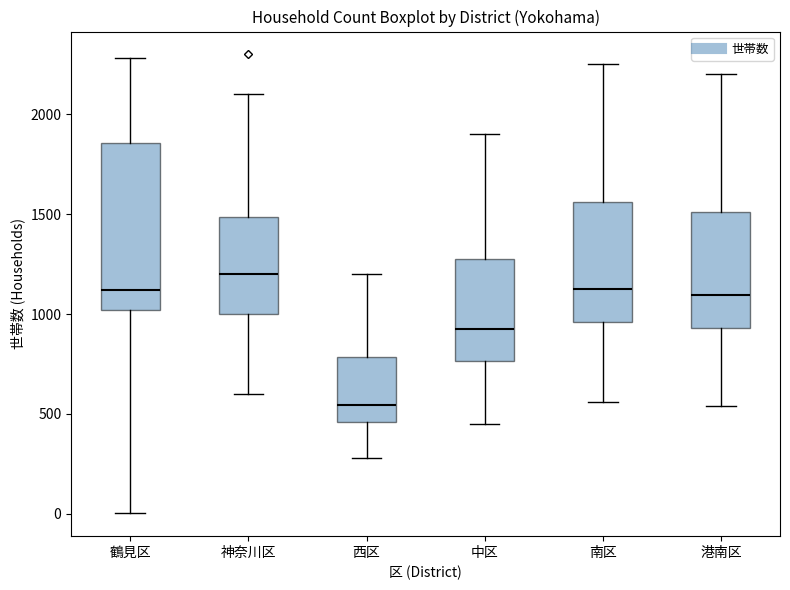

Which box's median line is the highest?

神奈川区